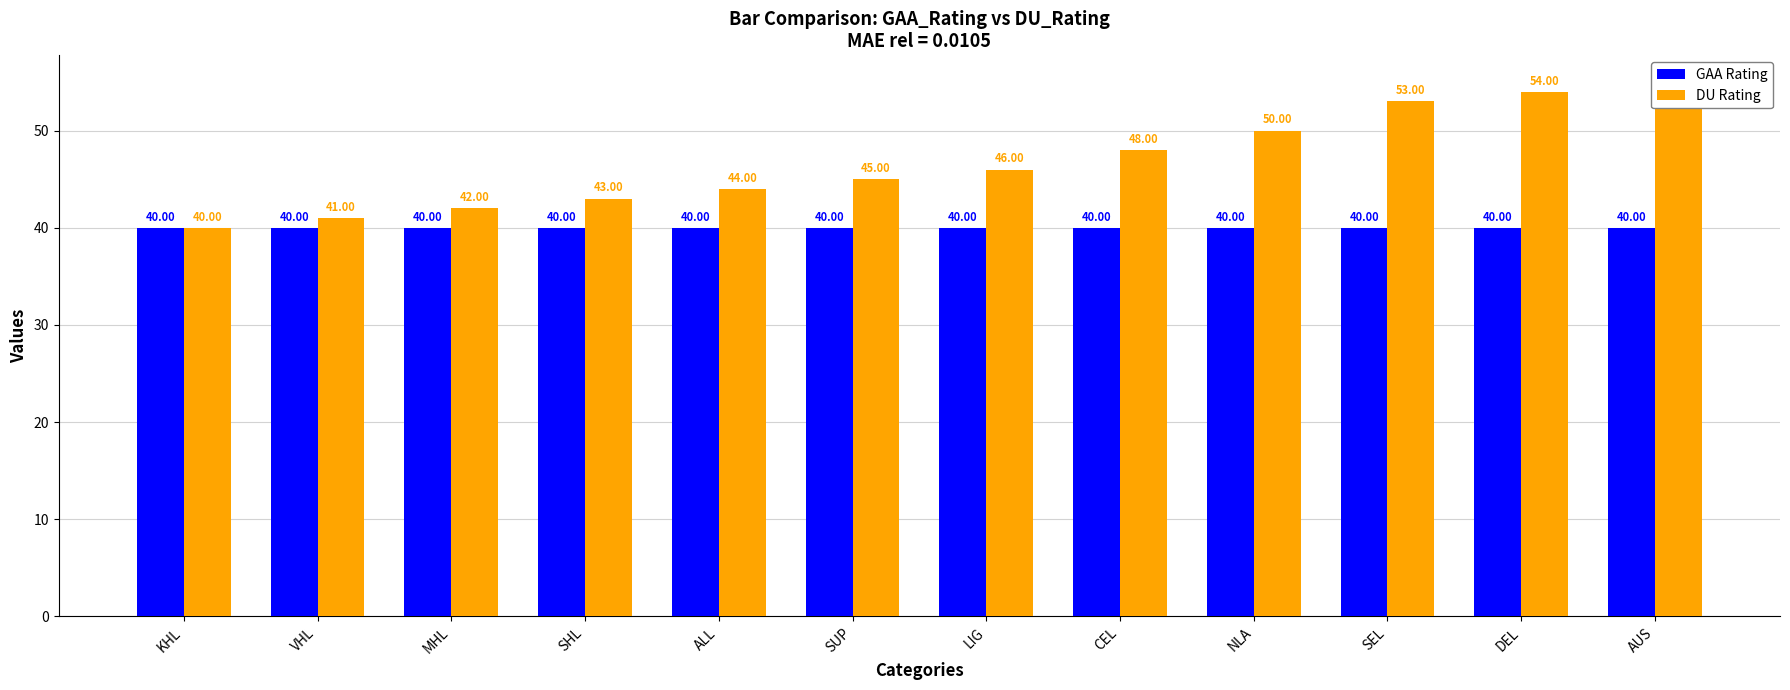

What is the smallest value displayed?

40